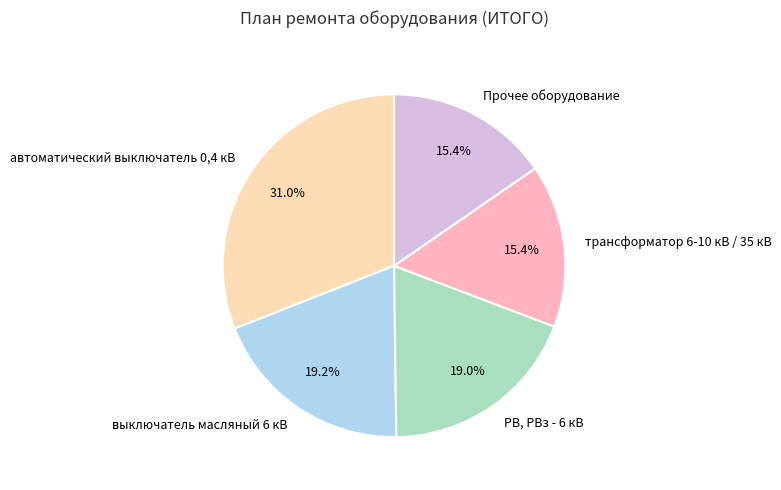

Which category has the biggest portion of the pie?

автоматический выключатель 0,4 кВ